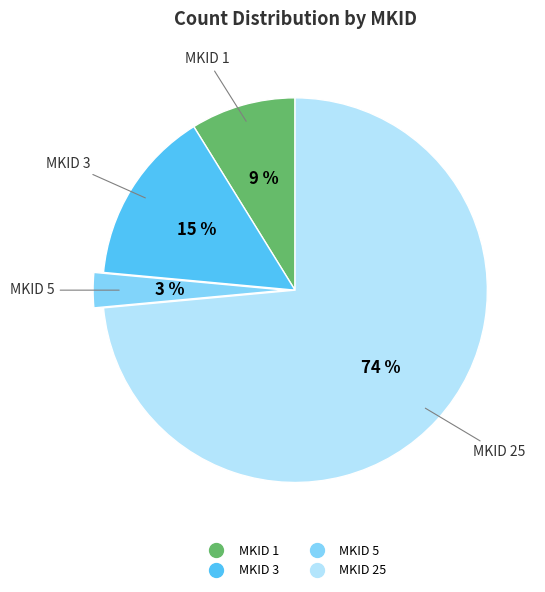

Is it true that MKID 1 is 9% of the pie?

True